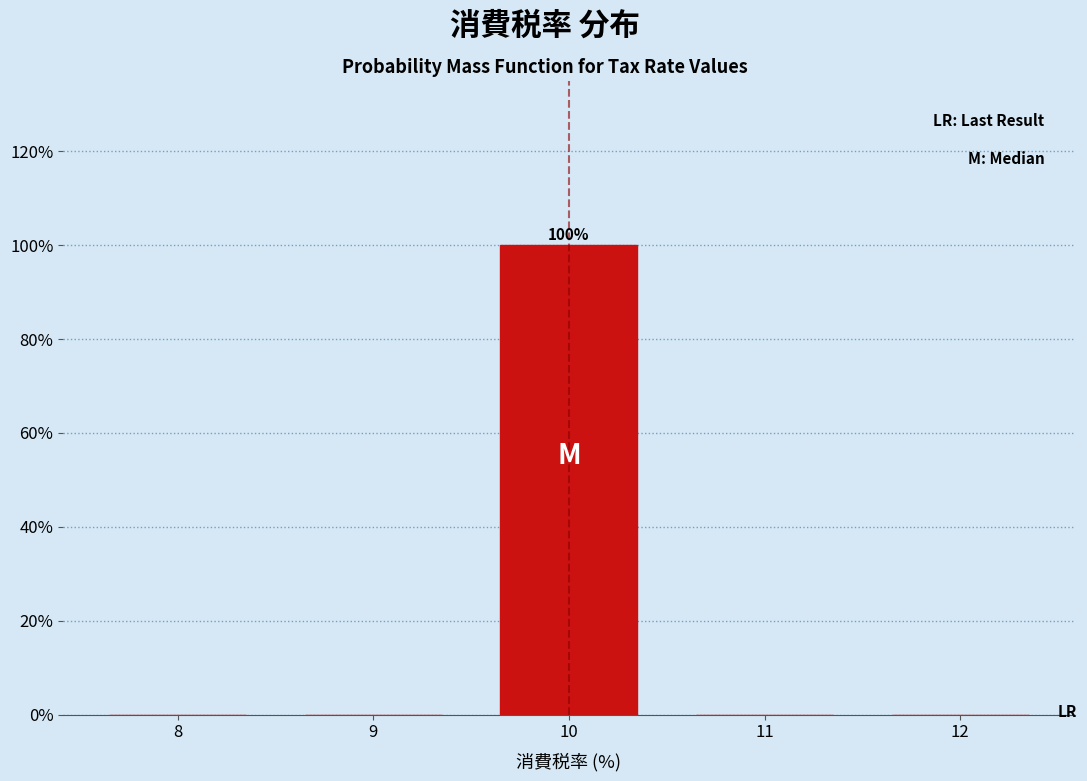

Reading right to left, what are all the values shown in this chart?

12=0	11=0	10=100	9=0	8=0